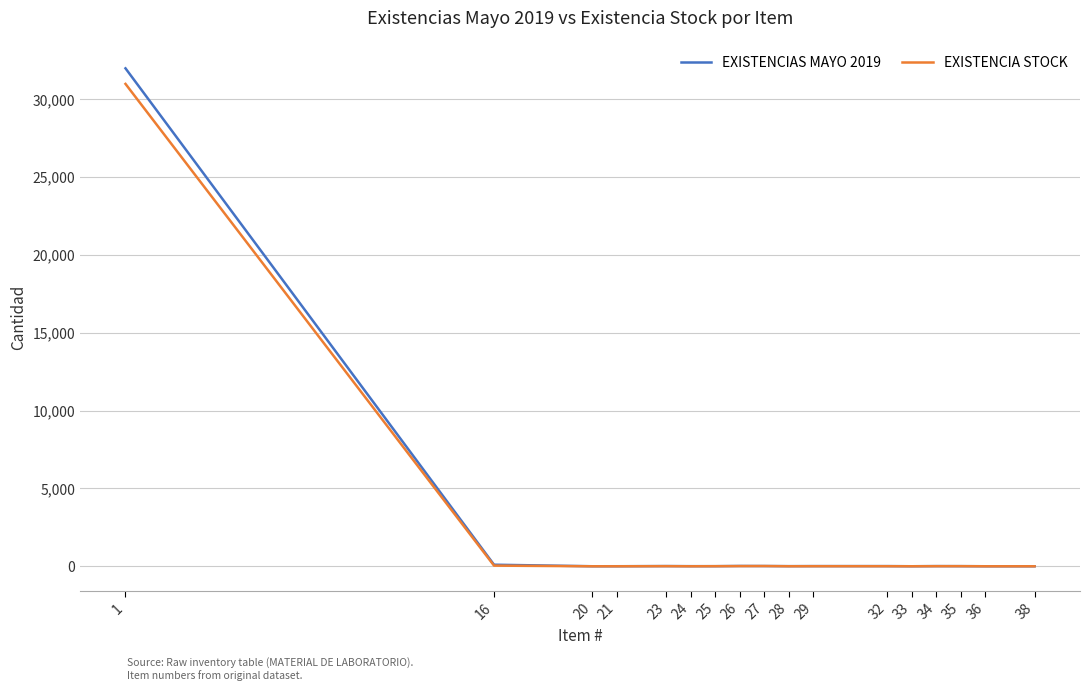

Which series has the largest range (max minus min)?

EXISTENCIAS MAYO 2019